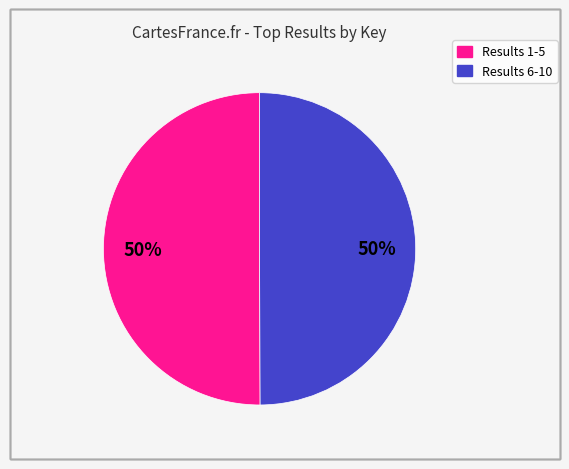

To the nearest percent, what is the average slice percentage?

50%